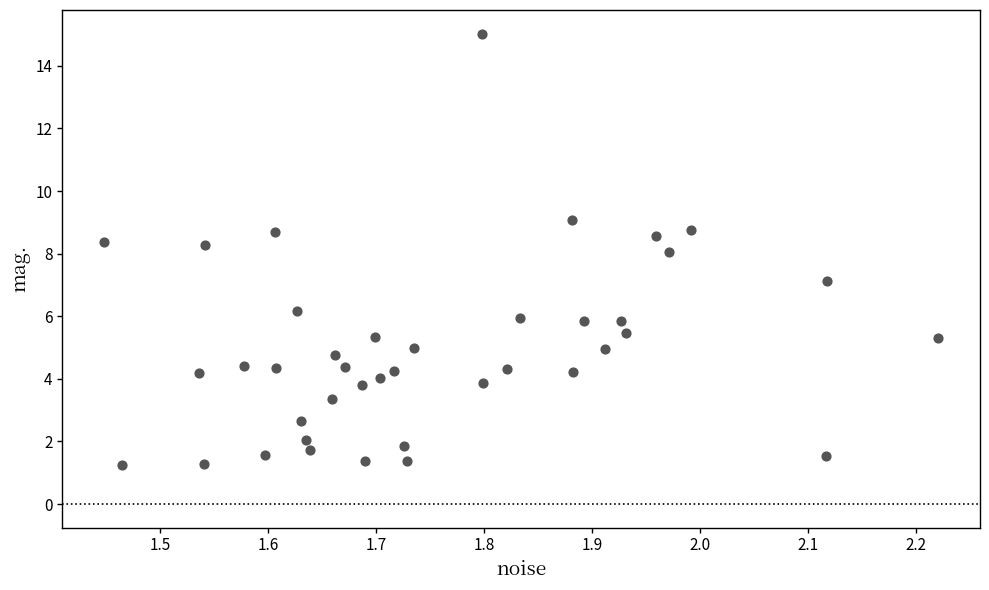

What is the range of Y values (max minus min)?

13.8